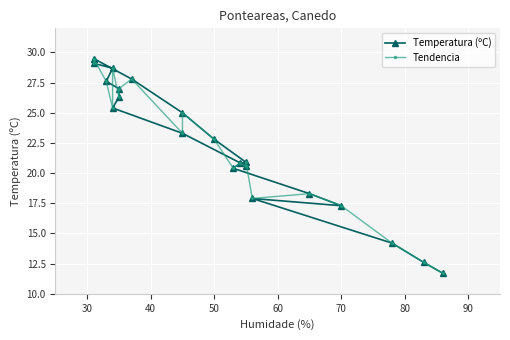

What are all the series names shown in the legend?

Temperatura (ºC), Tendencia